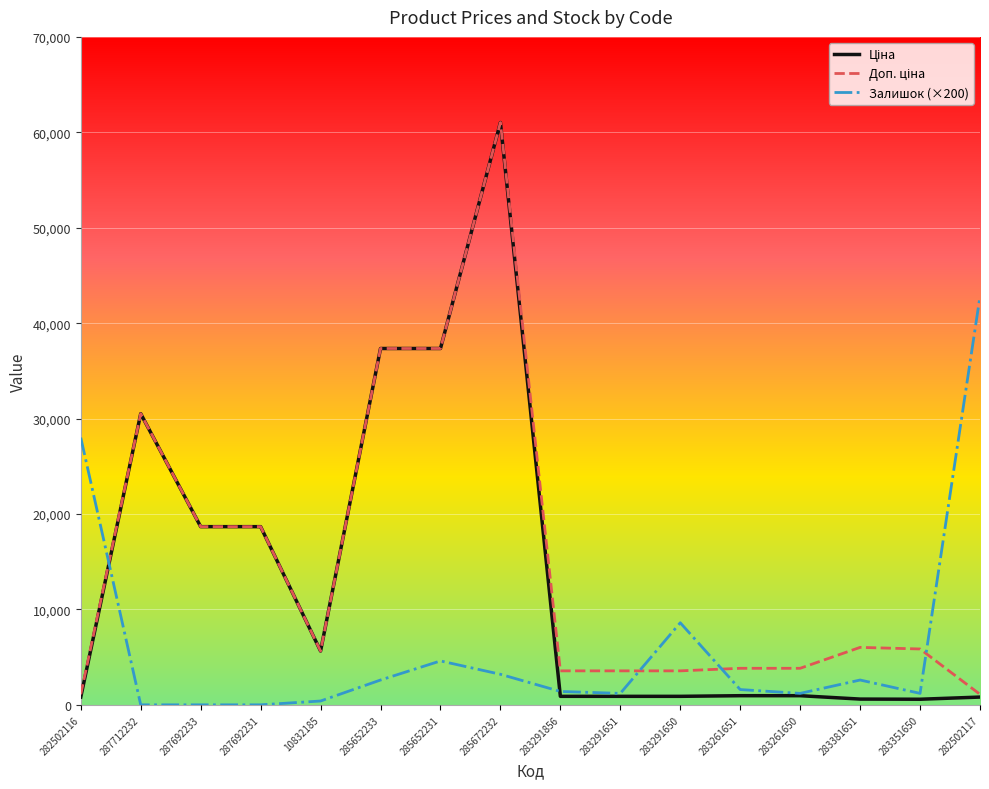

The Залишок (×200) series shows 400.0 at 10832185. True or false?

True